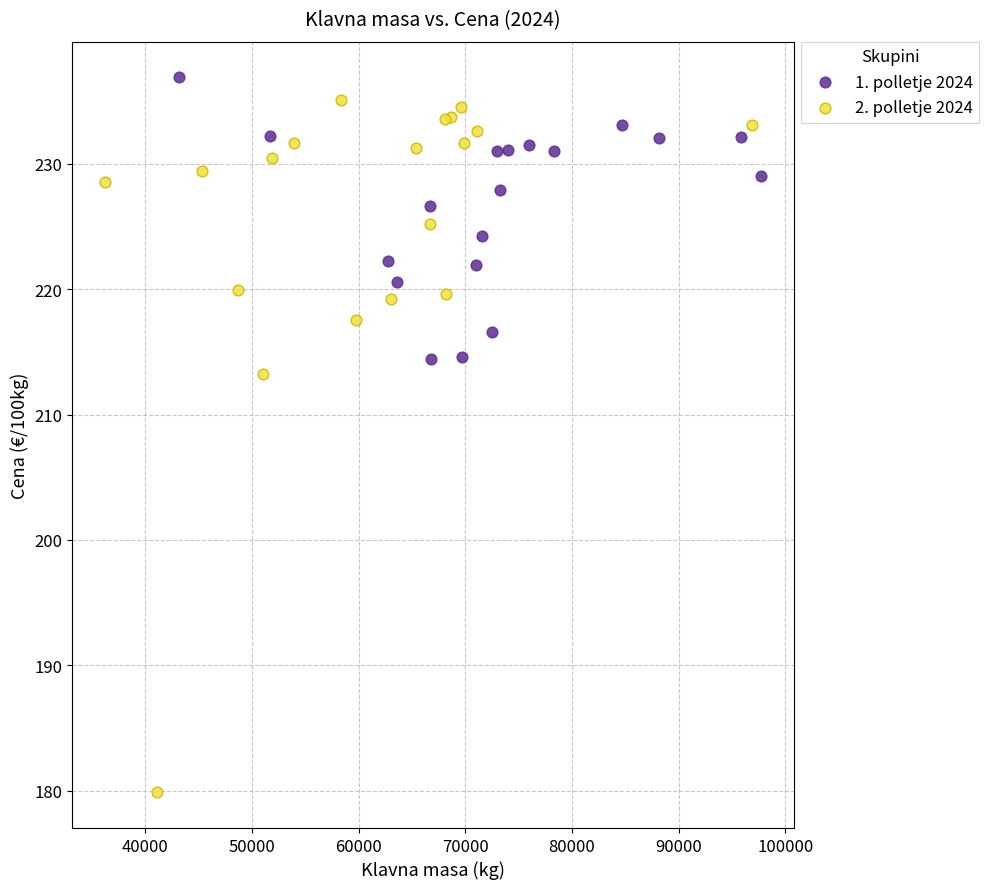

Which series has the widest spread of Y values?

2. polletje 2024